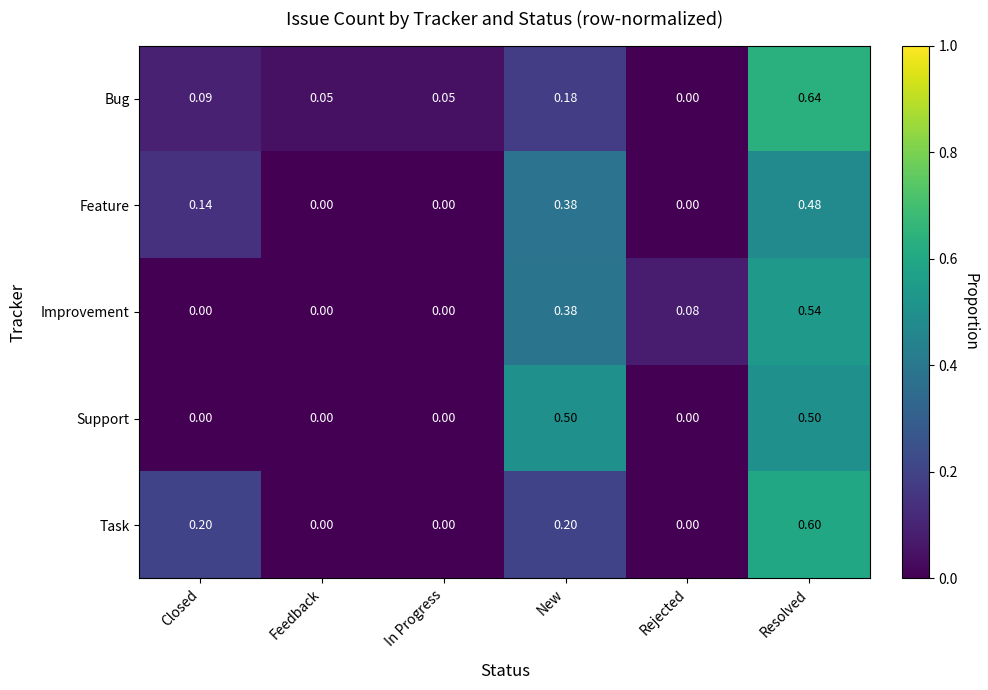

Which label corresponds to the largest value in the chart?

Resolved